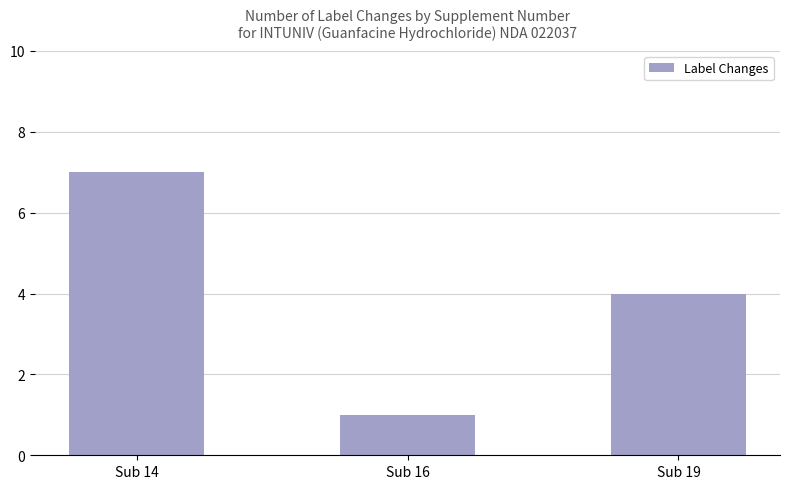

What is the value of the 2nd bar from the left?

1